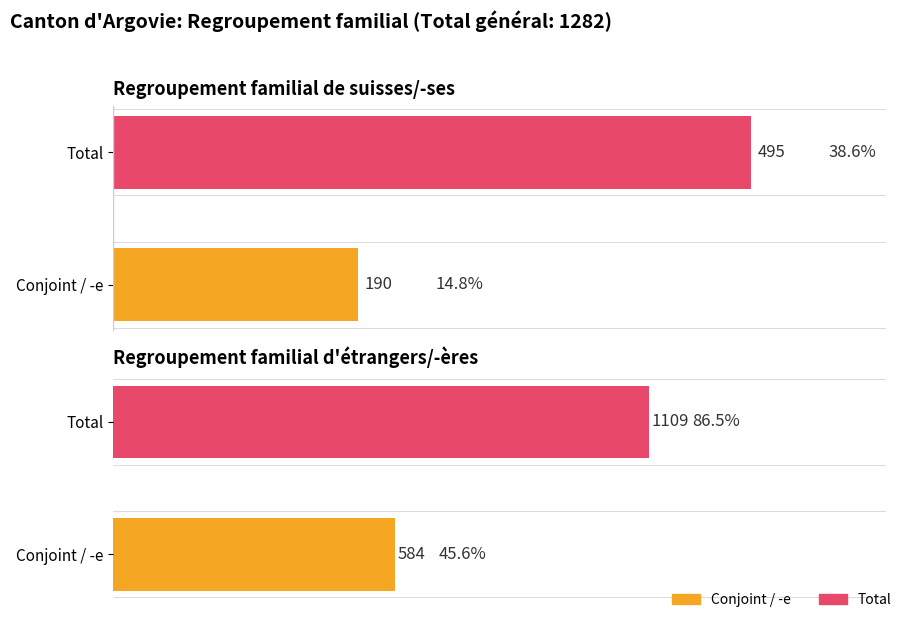

How many categories are shown in the chart?

2